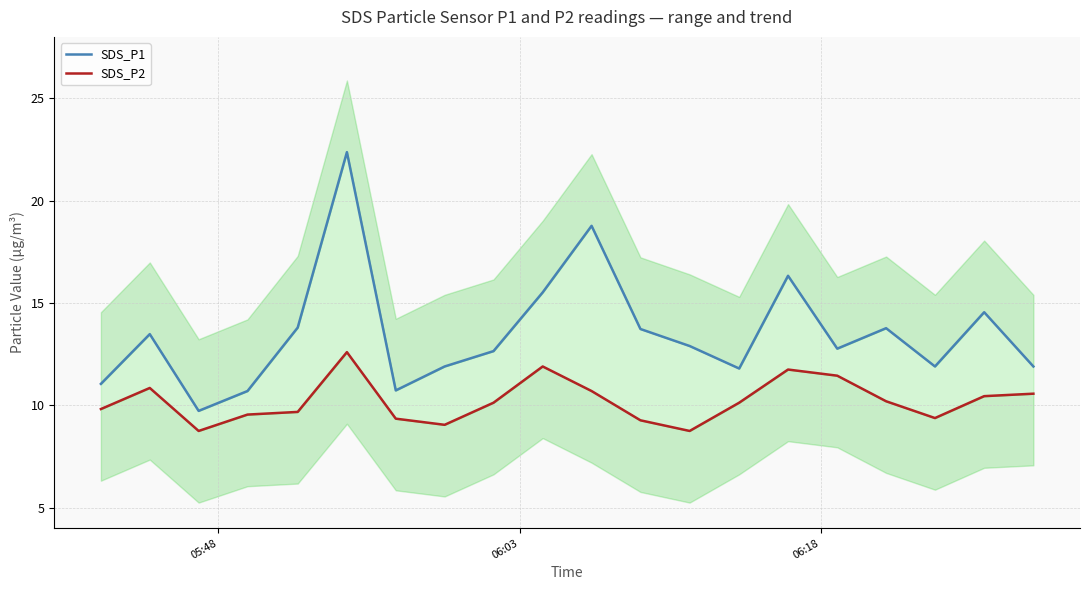

List the series in order of their overall mean, highest first.

SDS_P1, SDS_P2